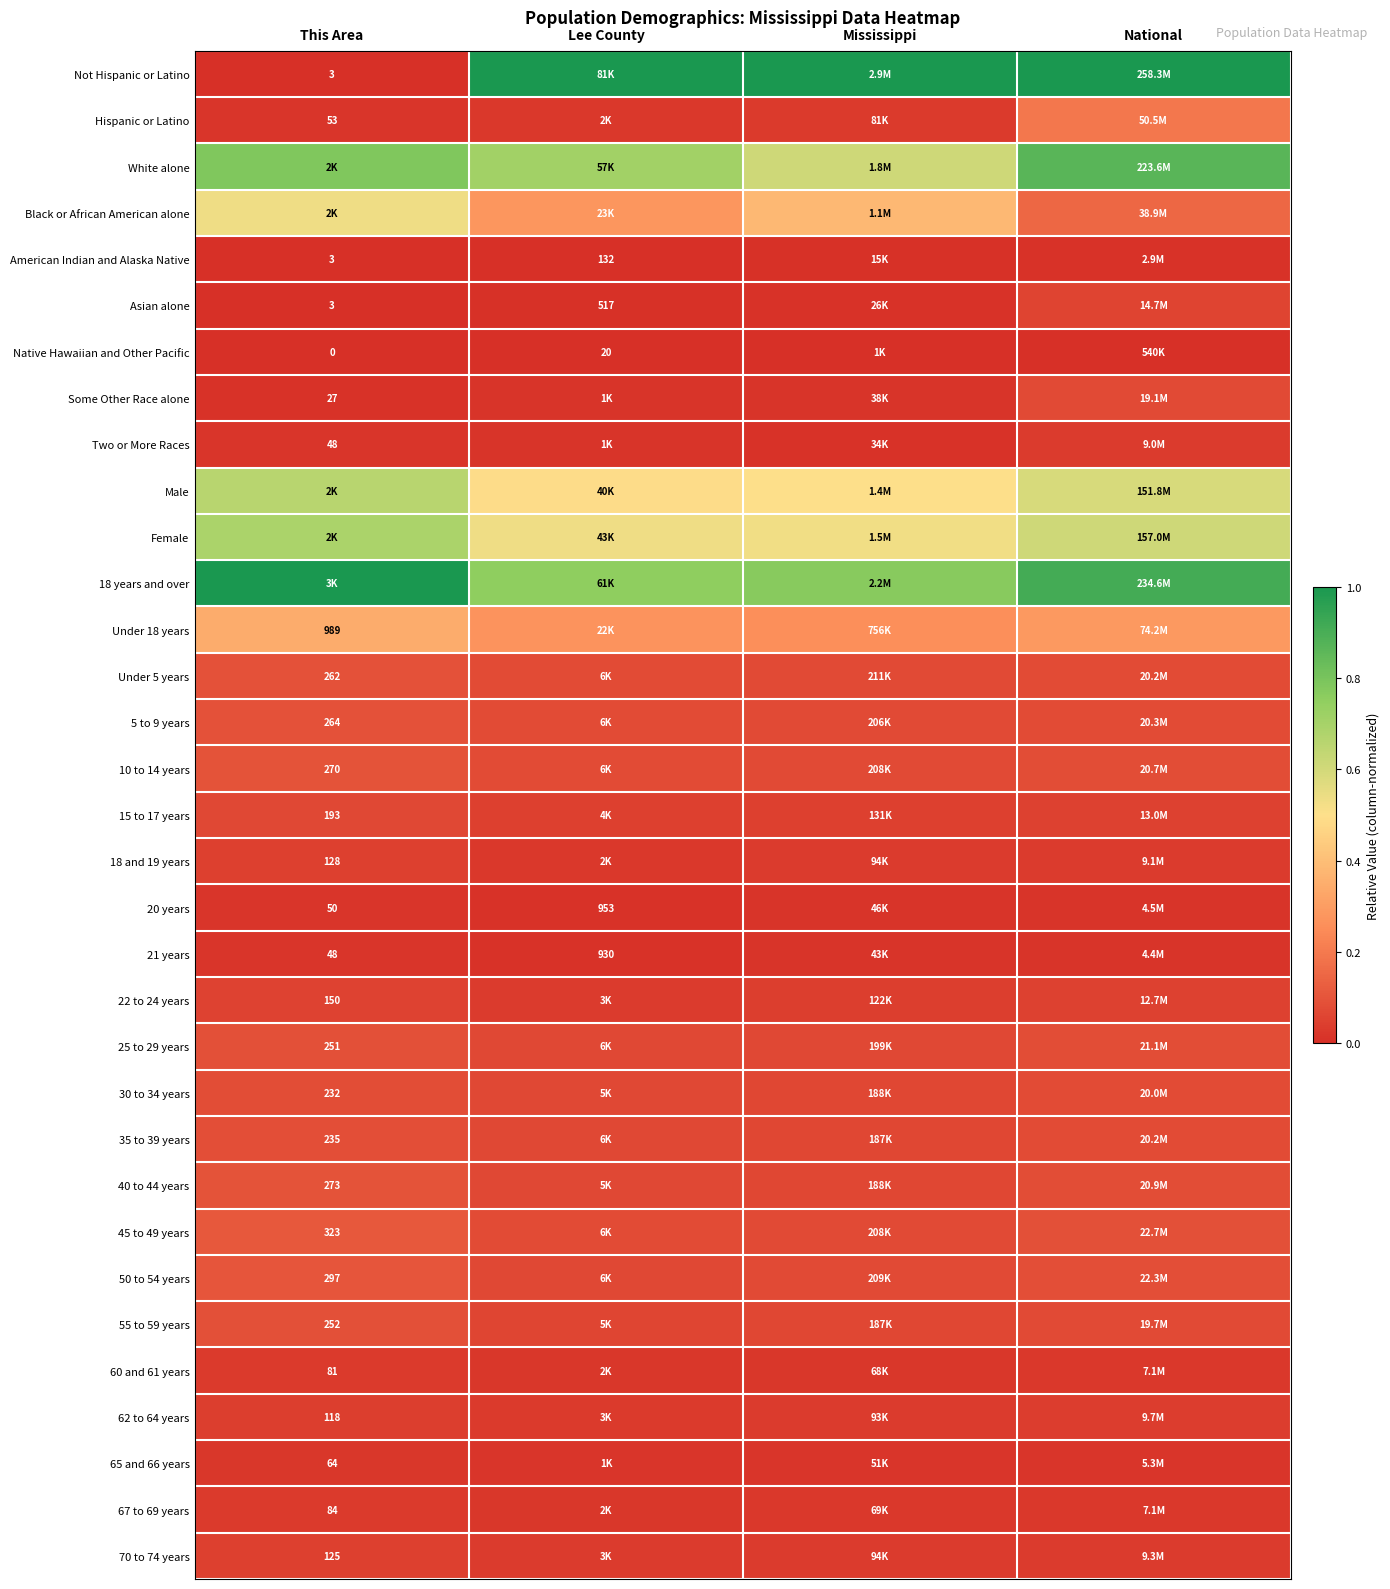

Rank the series at National from lowest to highest value.

Native Hawaiian and Other Pacific, American Indian and Alaska Native, 21 years, 20 years, 65 and 66 years, 60 and 61 years, 67 to 69 years, Two or More Races, 18 and 19 years, 70 to 74 years, 62 to 64 years, 22 to 24 years, 15 to 17 years, Asian alone, Some Other Race alone, 55 to 59 years, 30 to 34 years, 35 to 39 years, Under 5 years, 5 to 9 years, 10 to 14 years, 40 to 44 years, 25 to 29 years, 50 to 54 years, 45 to 49 years, Black or African American alone, Hispanic or Latino, Under 18 years, Male, Female, White alone, 18 years and over, Not Hispanic or Latino